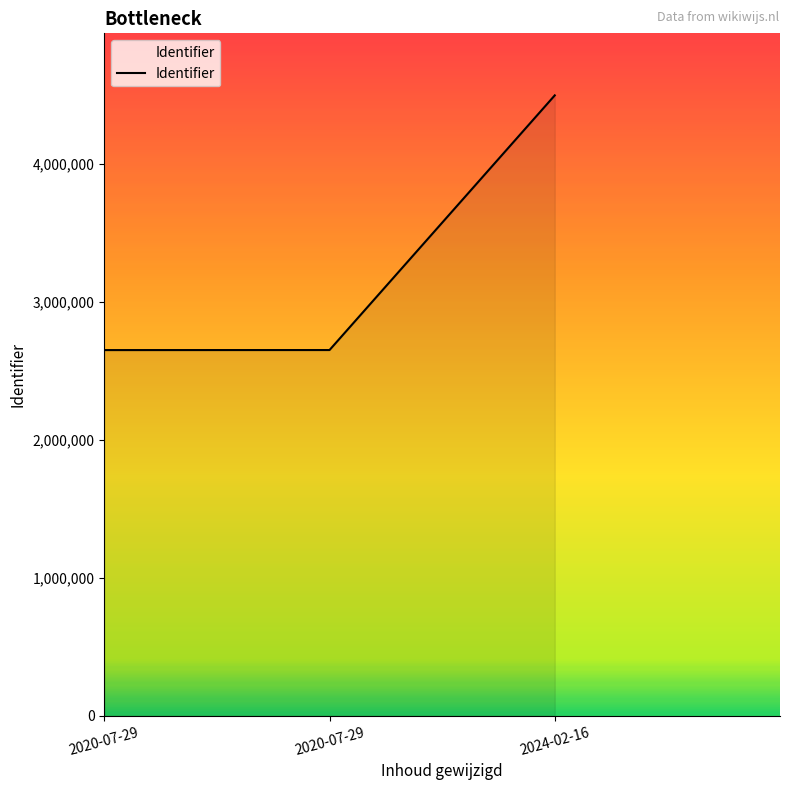

What is the label of the 2nd point from the left?

2020-07-29